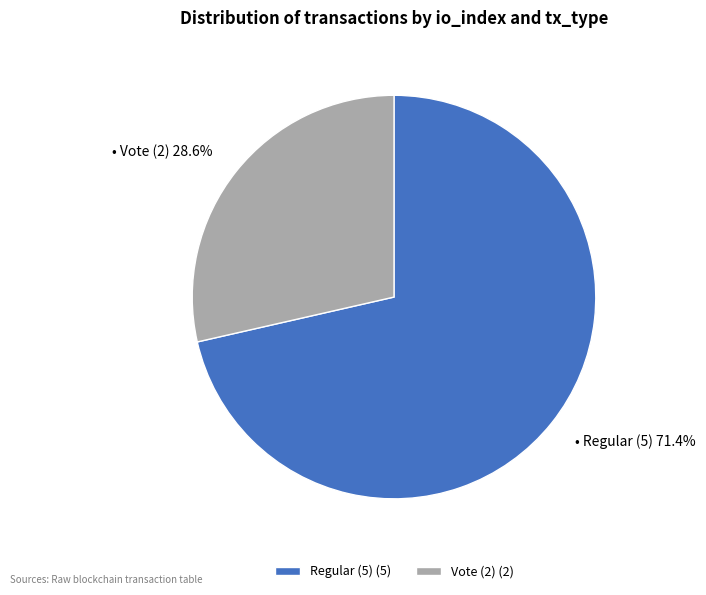

Does Vote (2) represent more than half of the total?

No